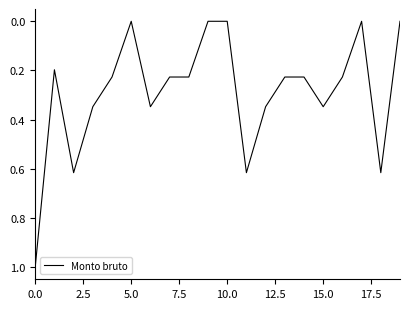

What is the maximum value shown in the chart?

1.0